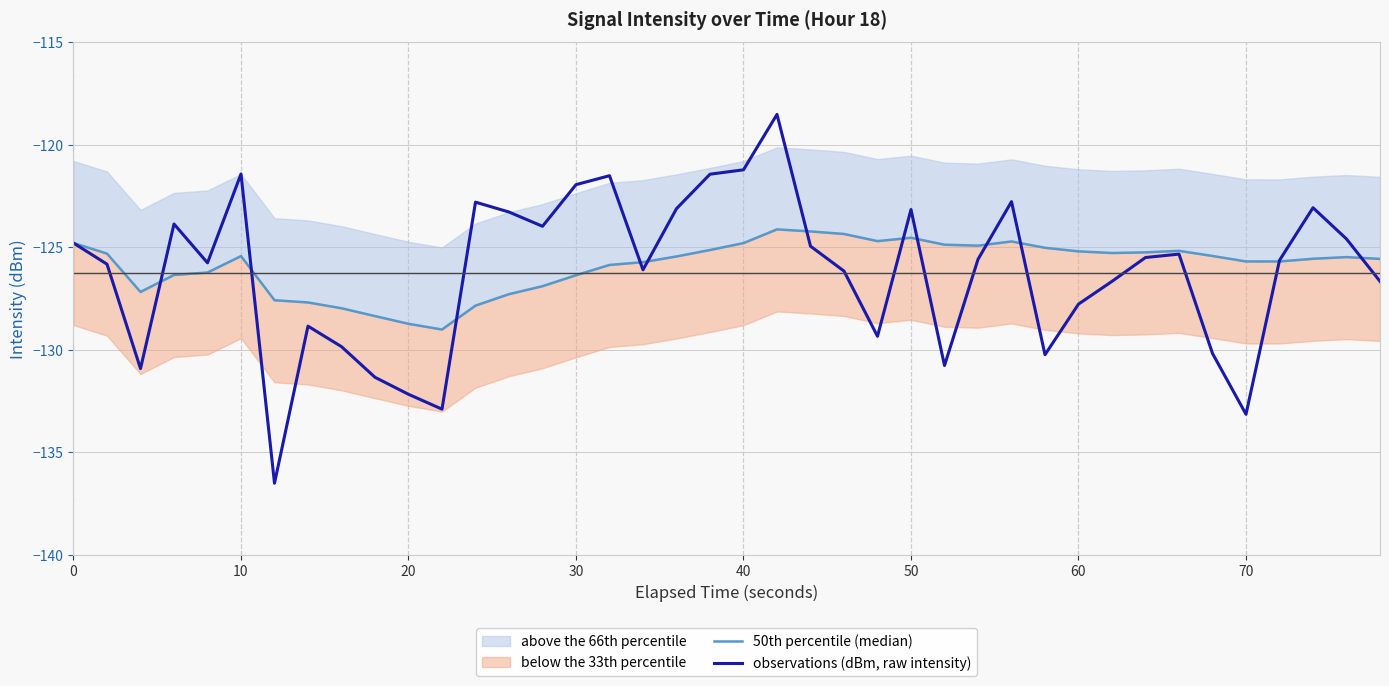

In observations (dBm, raw intensity), how many points are lower than both neighbors (excluding endpoints)?

10